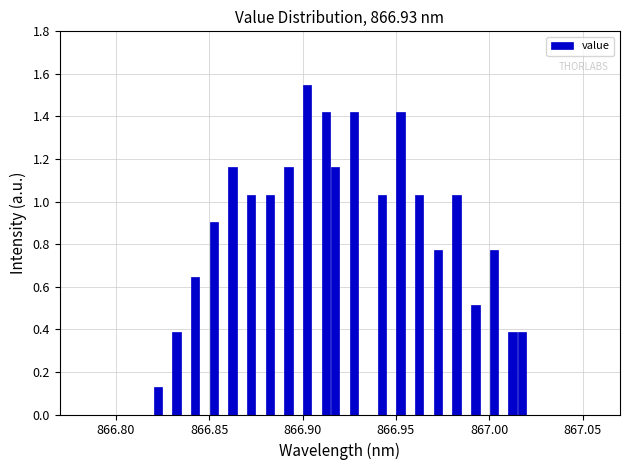

Around what value on the x-axis is the tallest bar? Give the approximate position of its centre, as read against the axis.

866.905